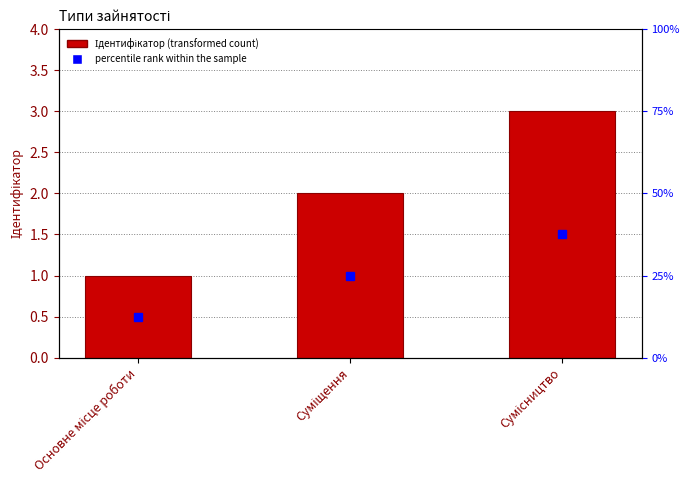

Count the number of data series in this chart.

1